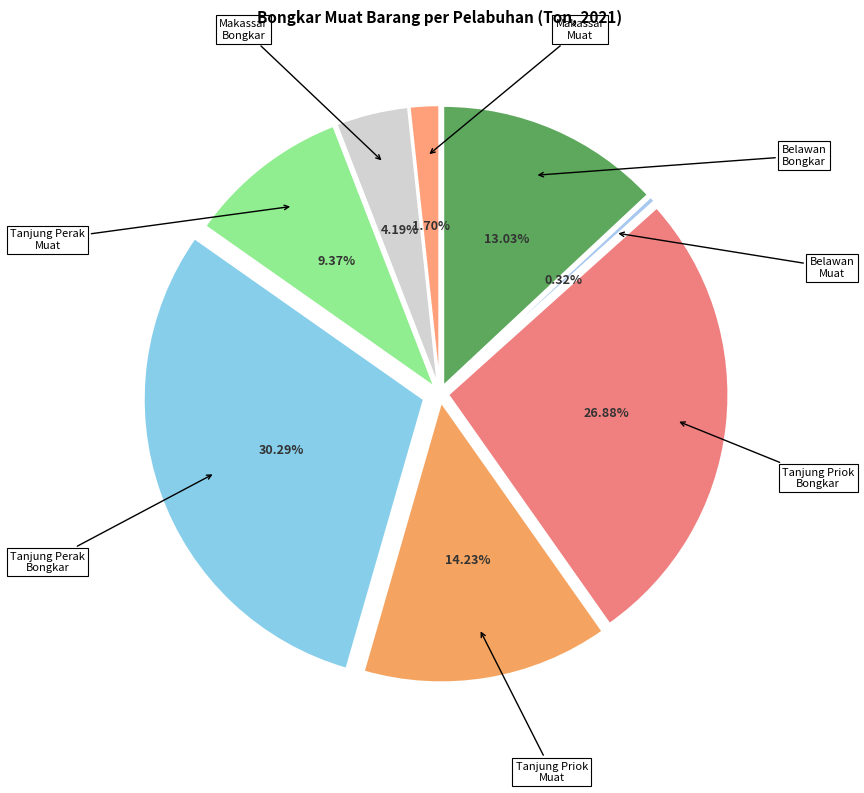

What percentage is the Tanjung Priok Bongkar slice, to the nearest percent?

27%